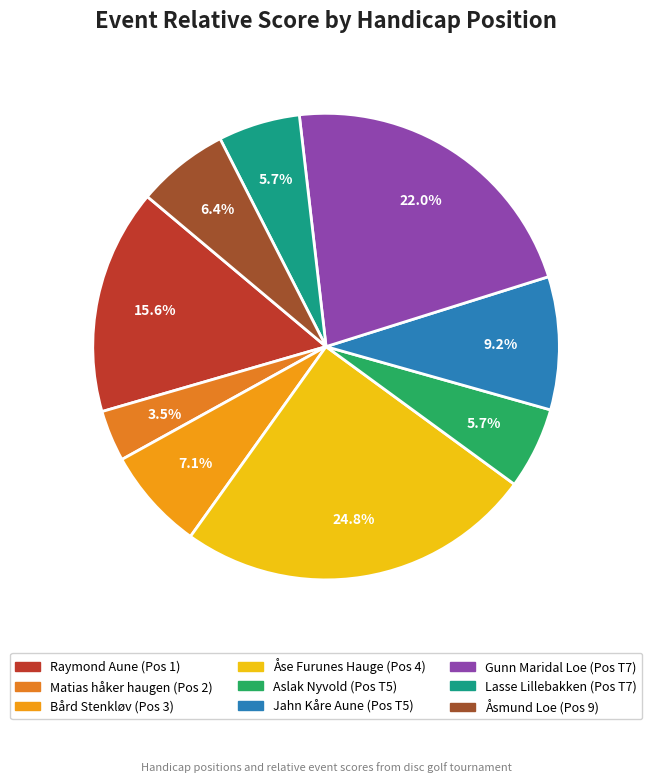

Is there a majority slice in this chart?

No